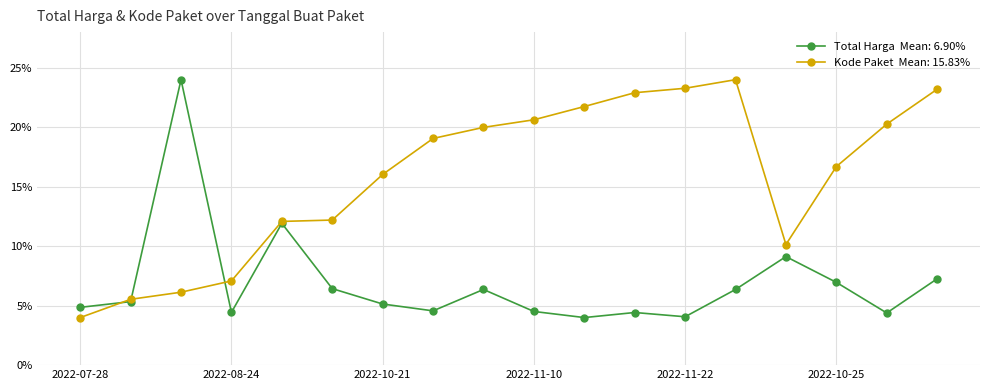

What is the greatest value displayed?

24.0